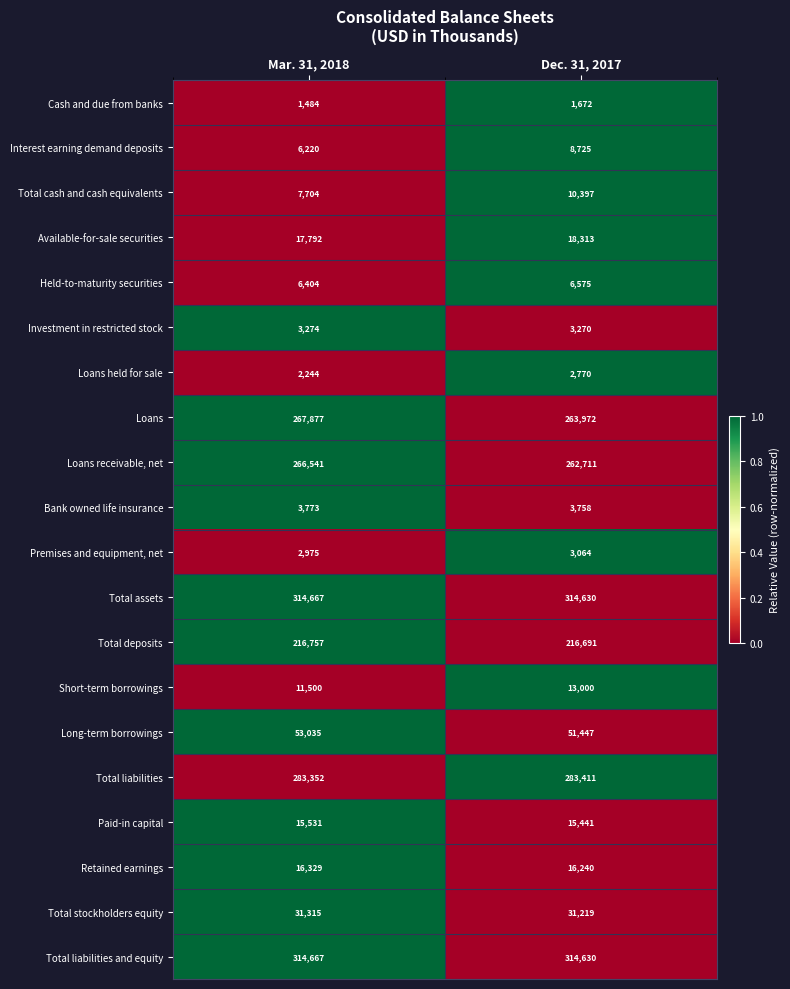

Rank the categories by Premises and equipment, net value from highest to lowest.

Dec. 31, 2017, Mar. 31, 2018